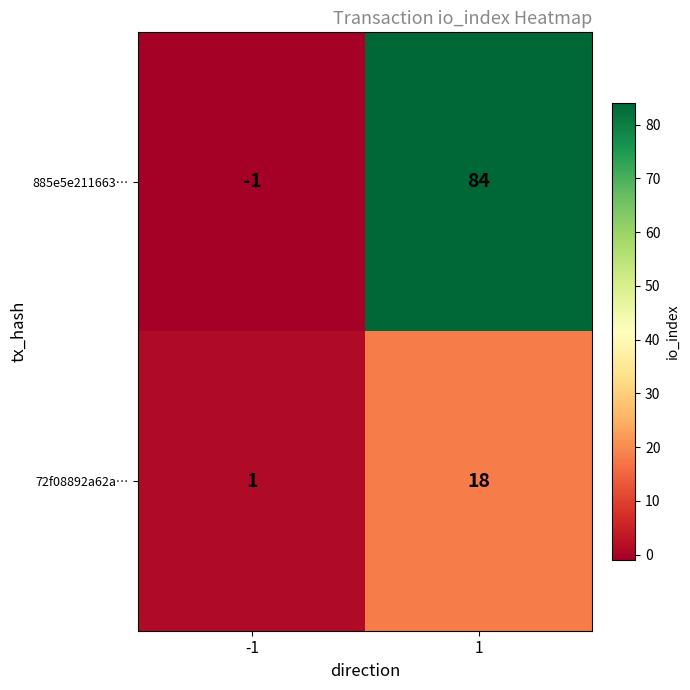

Reading right to left, list all the values displayed in this chart.

885e5e211663…: 1=84	-1=-1
72f08892a62a…: 1=18	-1=1